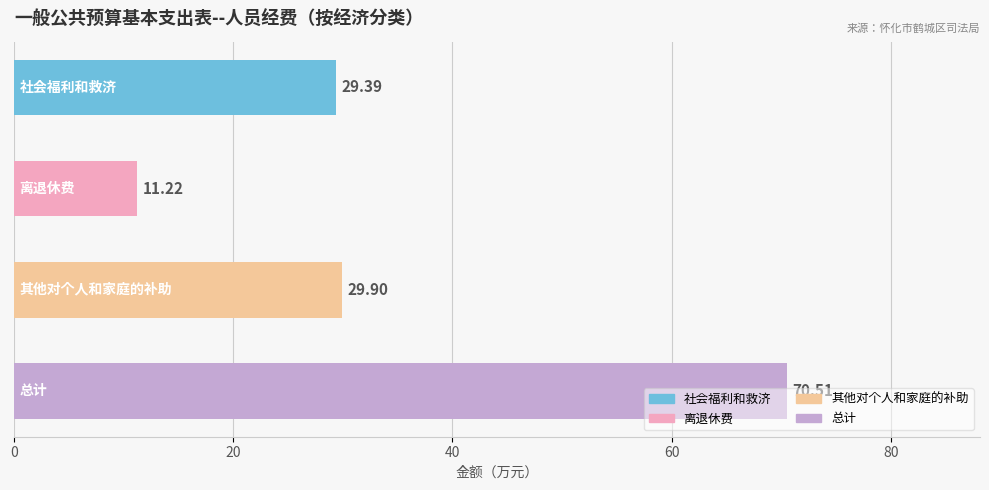

What is the average value?

35.3